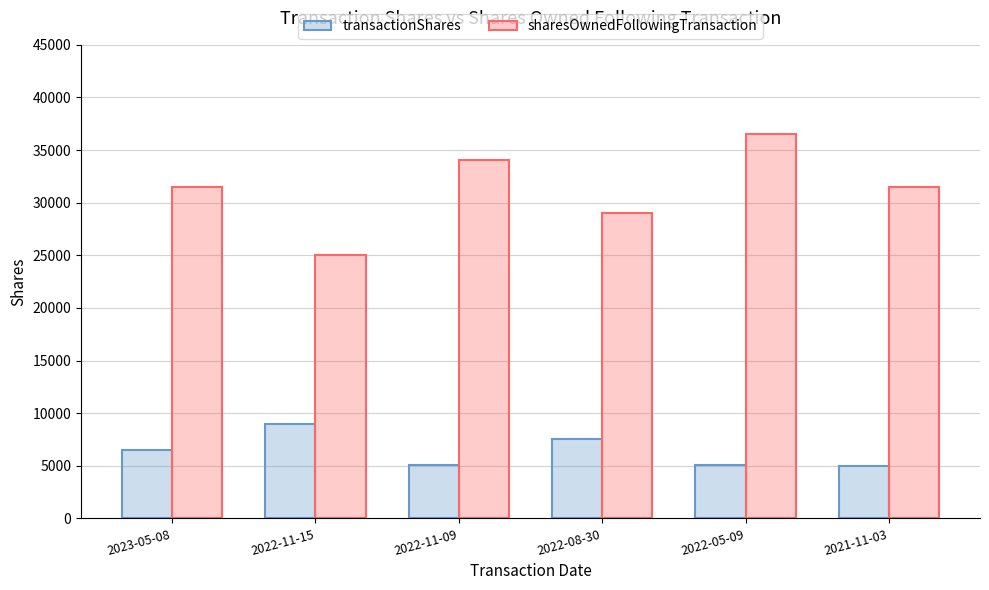

At which category is the sum across all series the highest?

2022-05-09